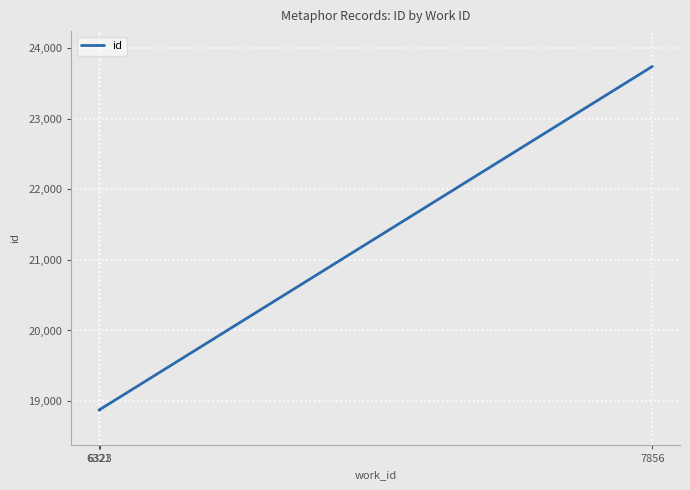

What is the value of the 1st point from the left?

18873